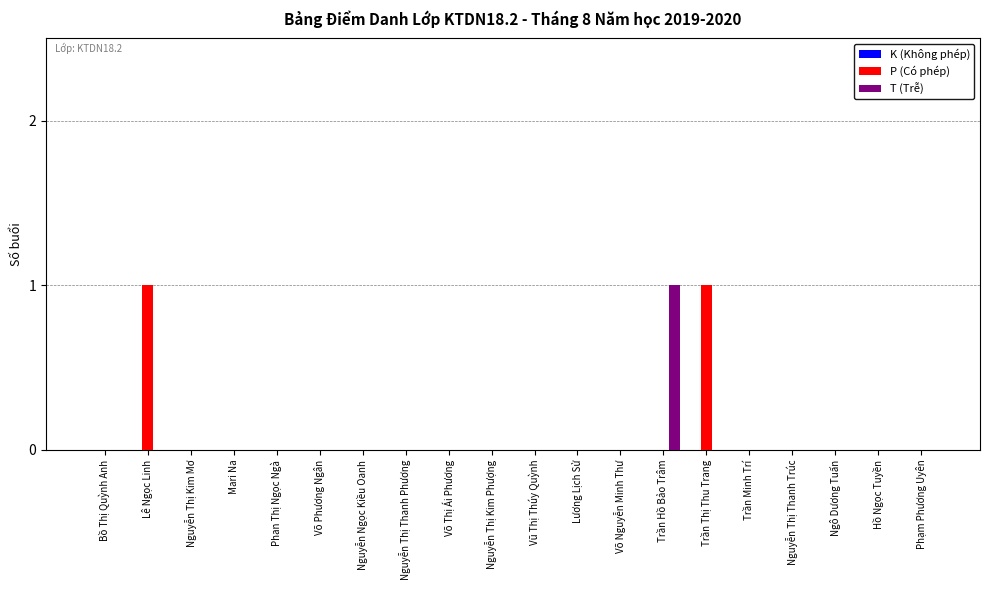

Between Vũ Thị Thúy Quỳnh and Trần Thị Thu Trang, which series saw the biggest shift?

P (Có phép)